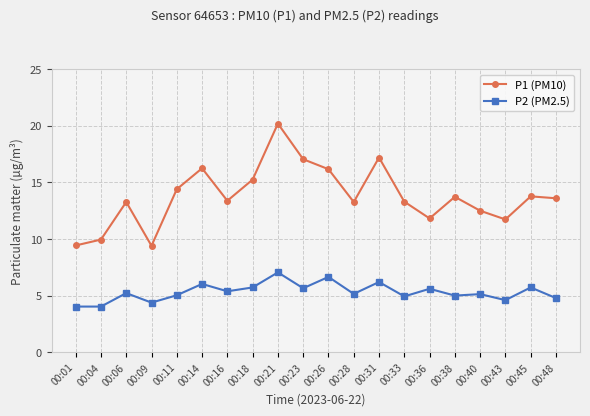

What is the difference between the highest and lowest values at 00:26?

9.5